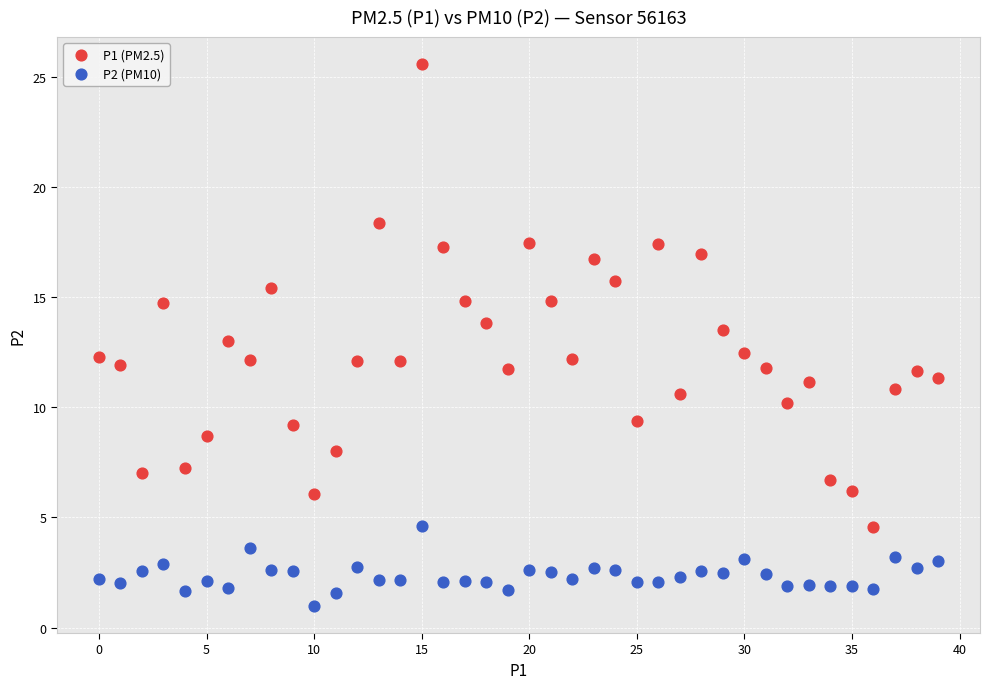

Which series reaches the minimum Y coordinate?

P2 (PM10)